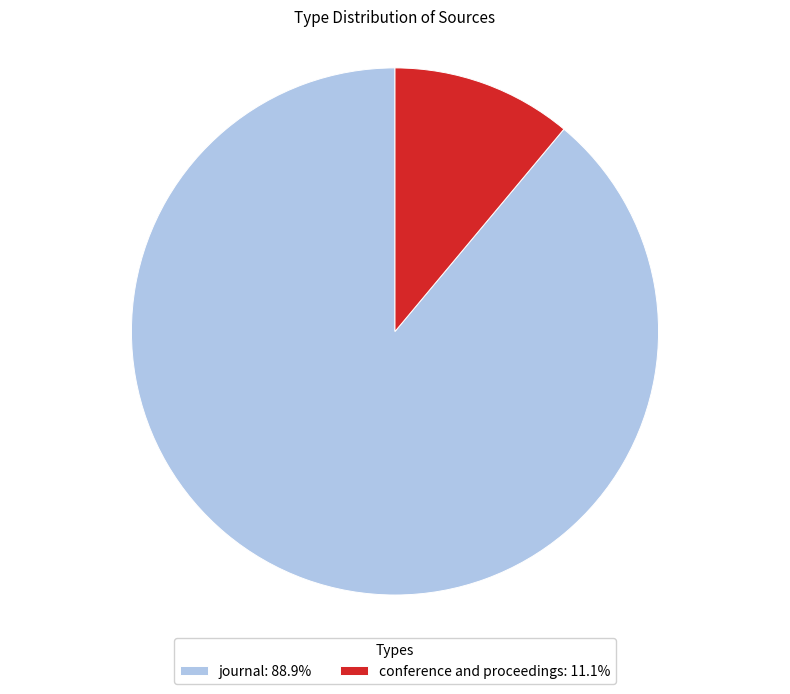

What is the ratio of the value at journal to the value at conference and proceedings?

8.0